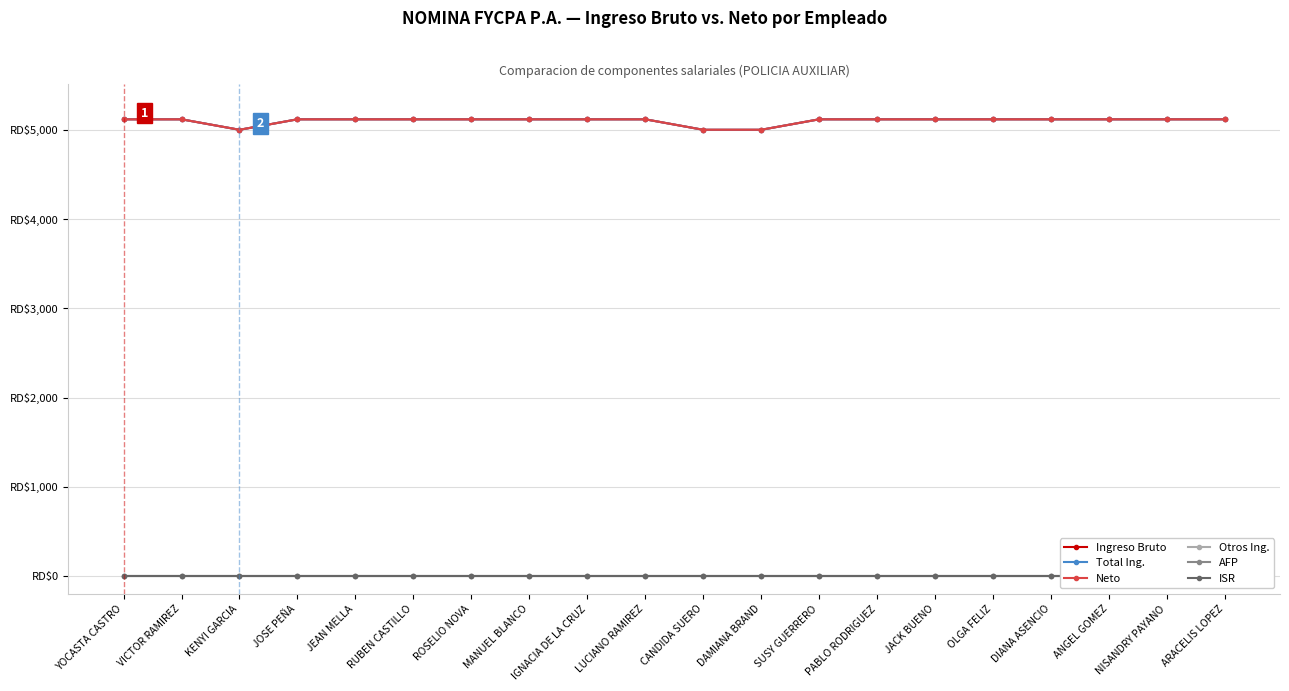

True or false: AFP and Ingreso Bruto intersect in this chart.

False